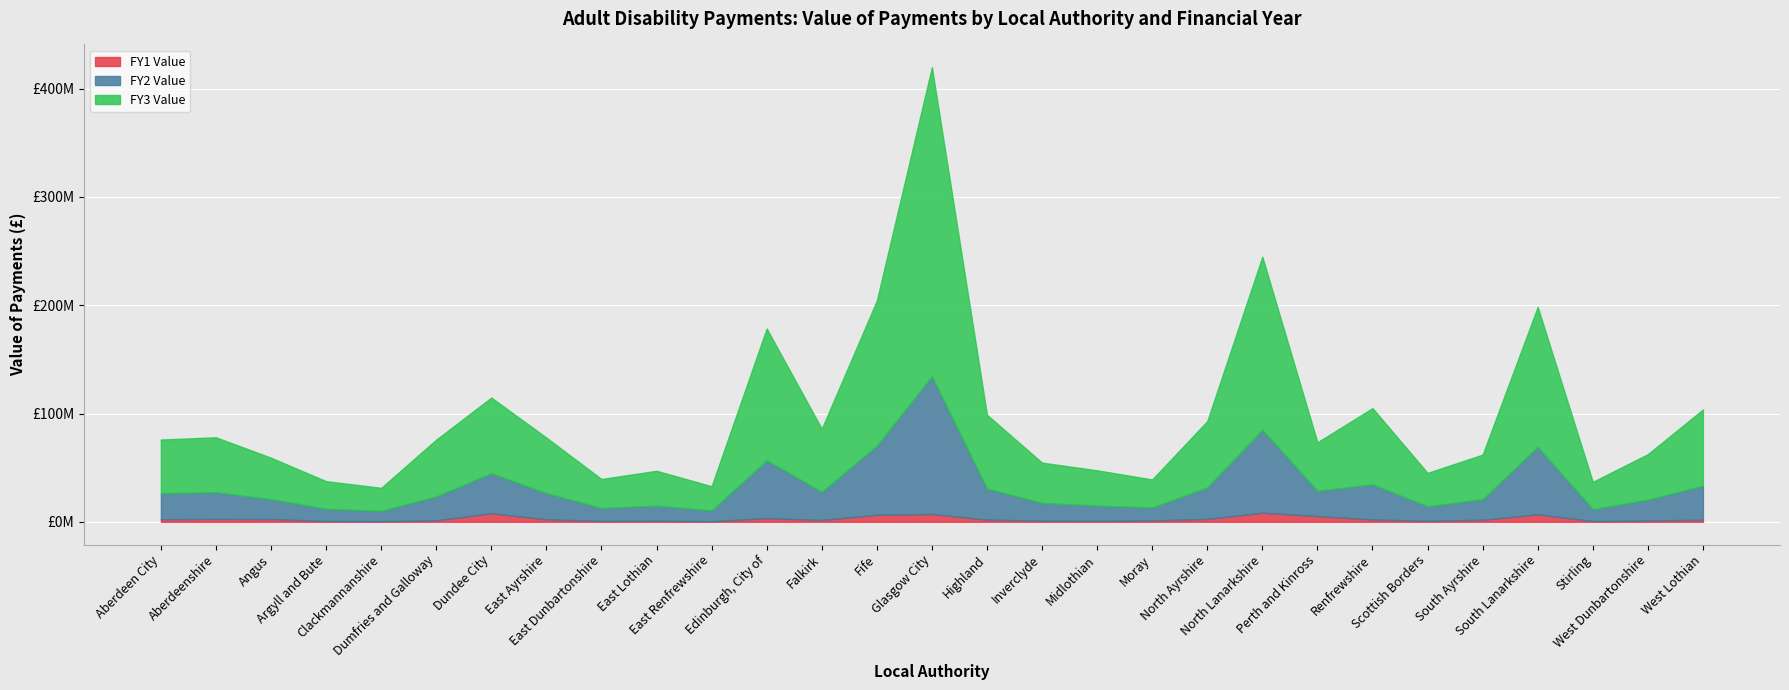

True or false: FY3 Value and FY2 Value intersect in this chart.

False